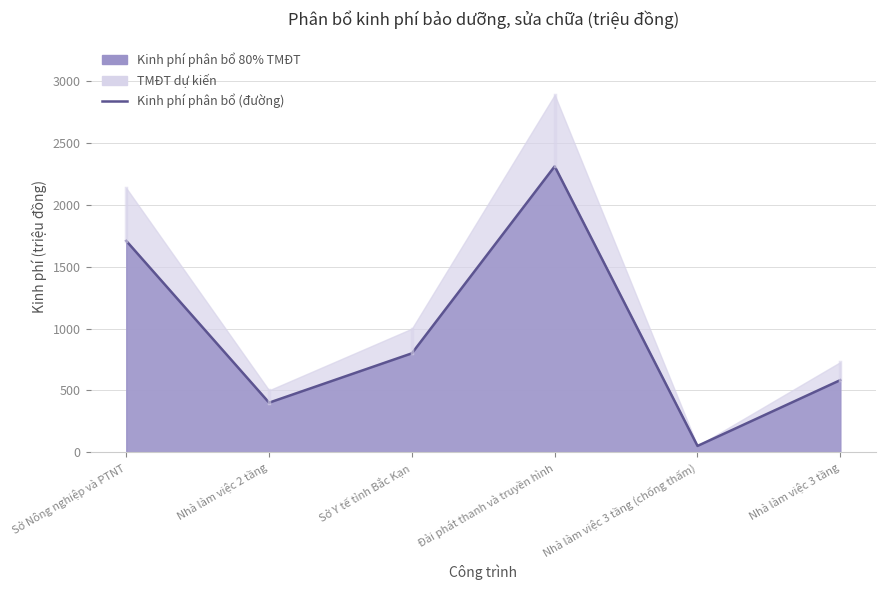

At which category does the data reach its first local peak?

Đài phát thanh và truyền hình